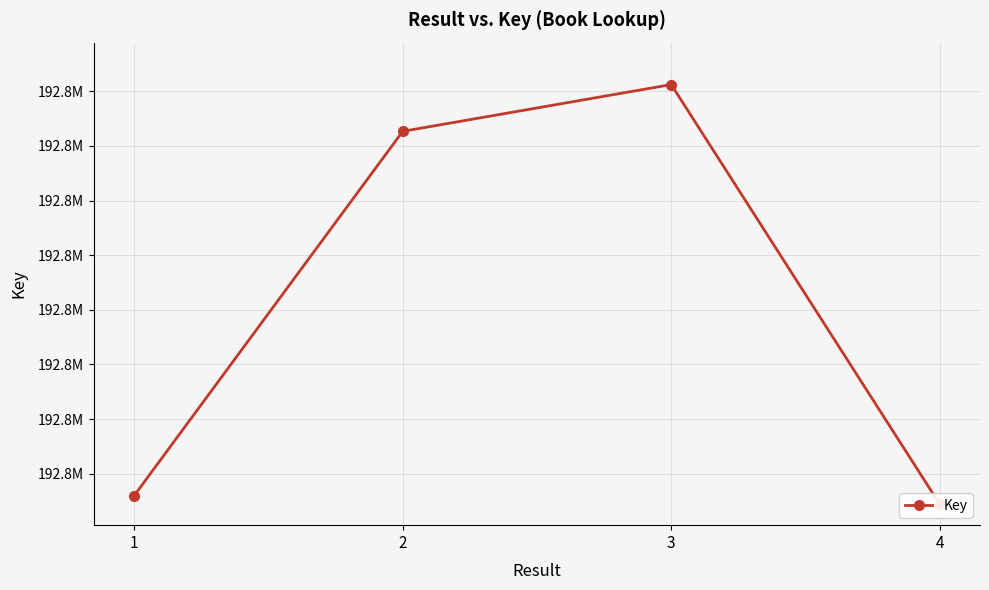

Which category has the lowest value across all series?

4